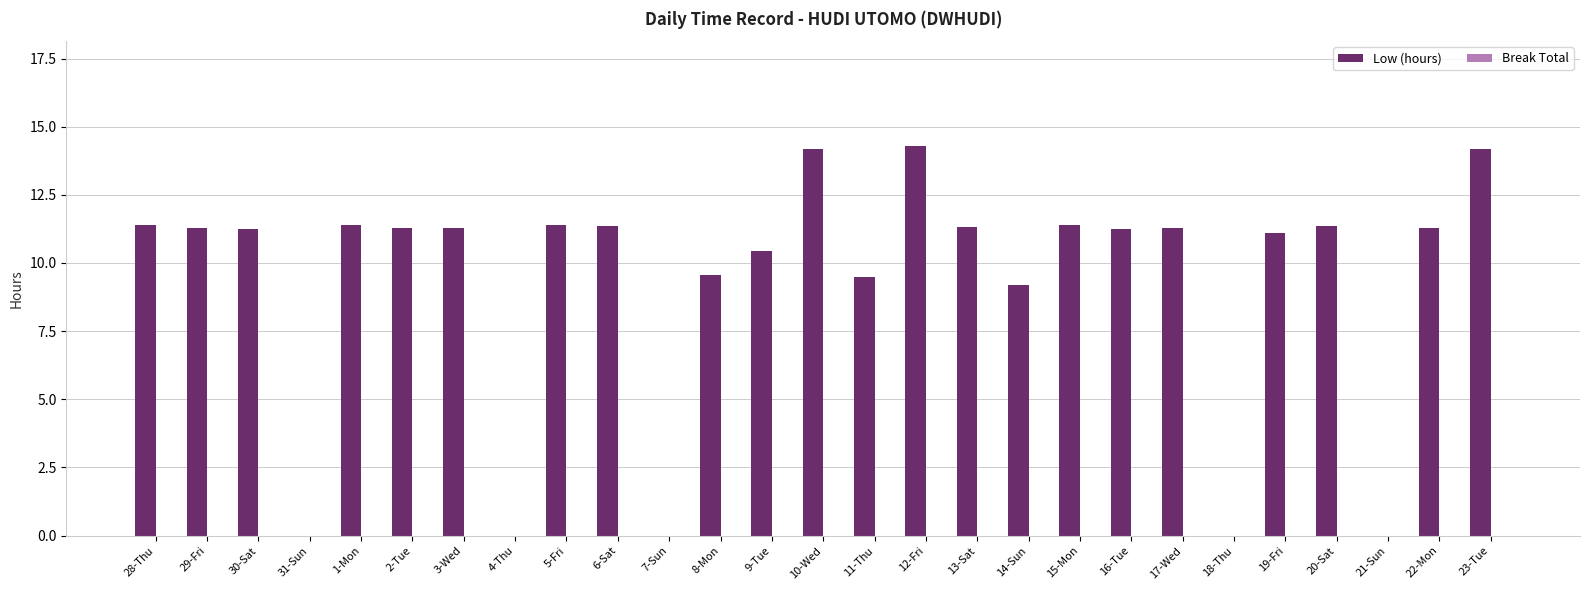

What value does the data have at 8-Mon?

9.6